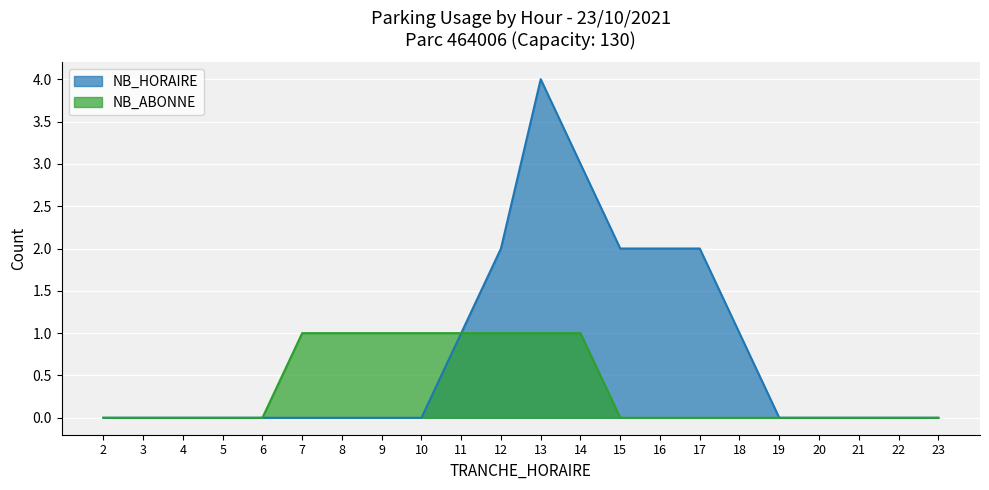

What is the difference between the maximum and minimum values in the NB_ABONNE series?

1